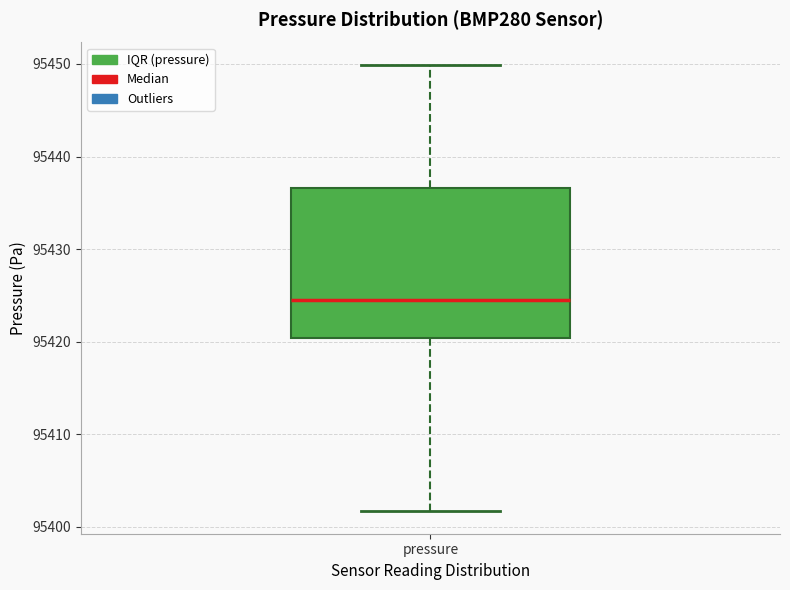

Transcribe this box plot: give where the median line is, the range the box spans, and where the two whiskers end, as read against the y-axis. The values are not printed on the chart, so give them approximately, as read against the axis.

median 95425, box 95420 to 95437, whiskers 95402 to 95450